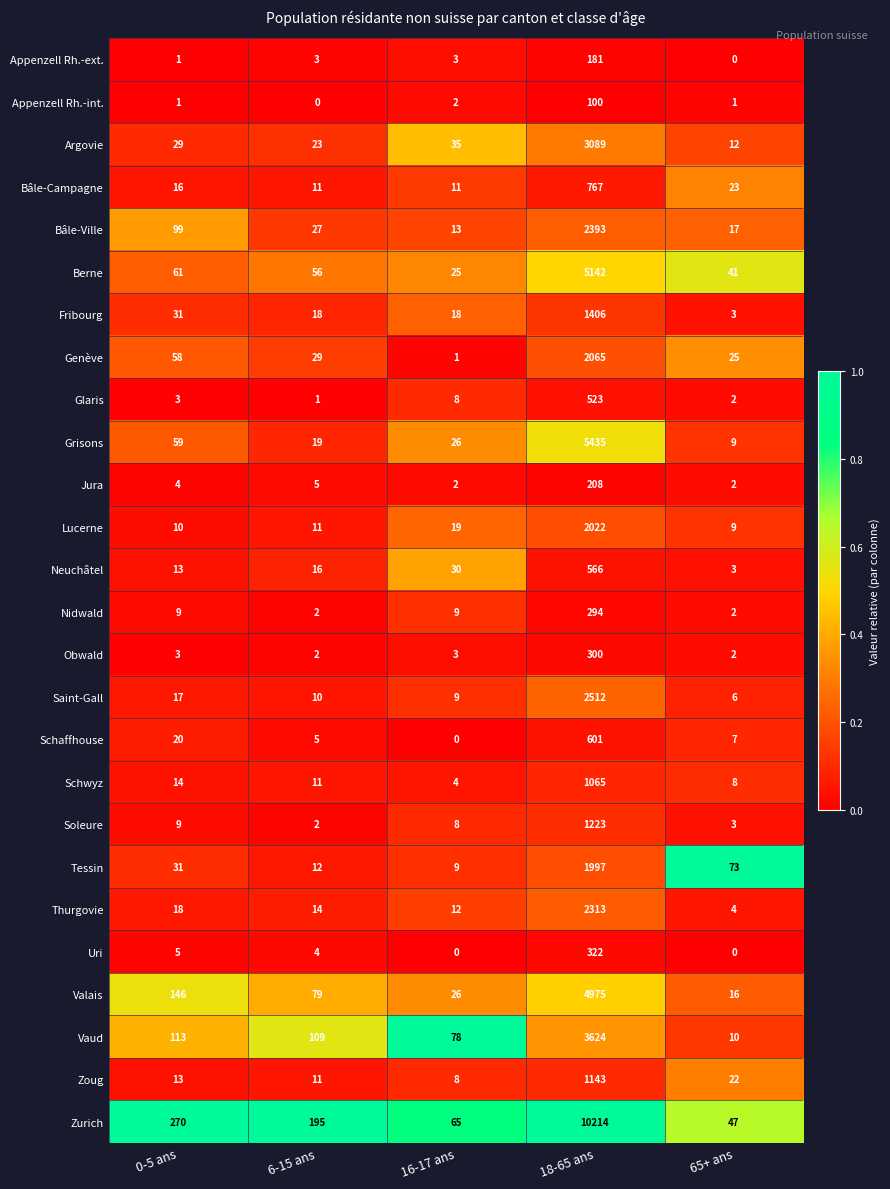

Which series has the largest total across all categories?

Zurich